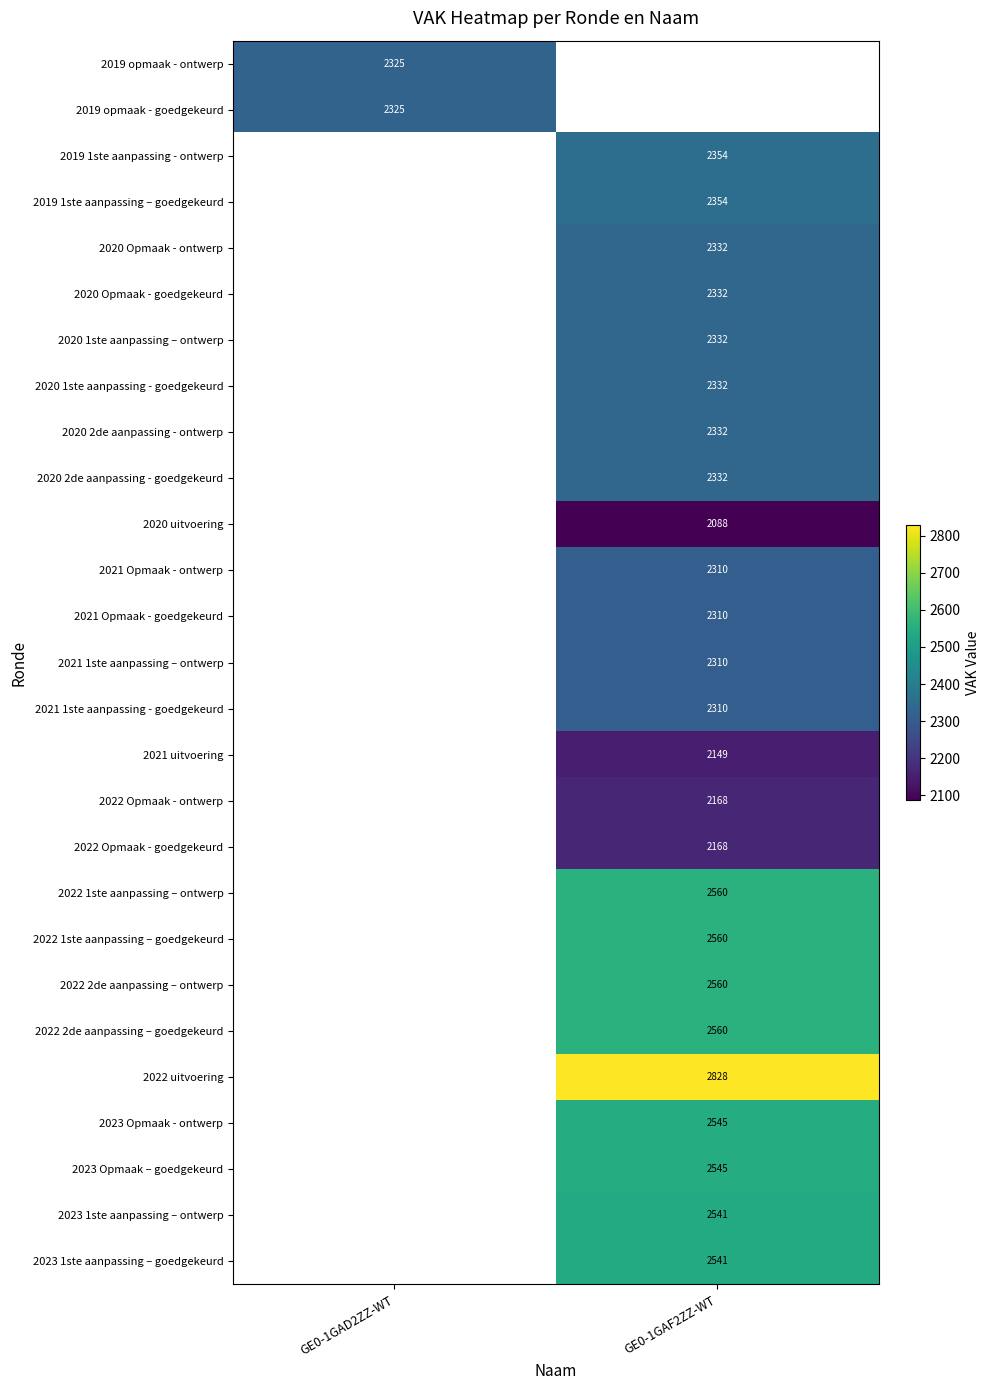

The value of 2022 1ste aanpassing – goedgekeurd at GE0-1GAF2ZZ-WT is 2560. True or false?

True